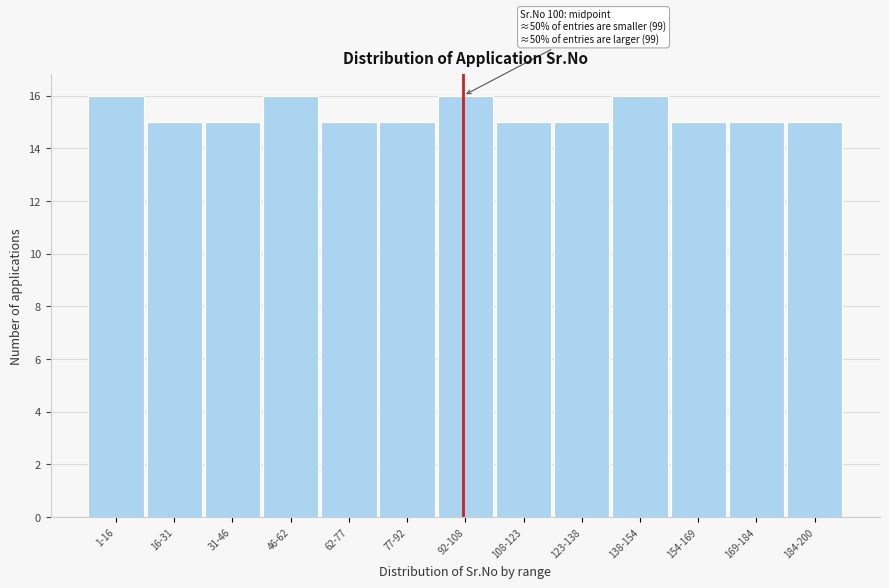

Reading left to right, extract all data points from this chart.

1-16=16	16-31=15	31-46=15	46-62=16	62-77=15	77-92=15	92-108=16	108-123=15	123-138=15	138-154=16	154-169=15	169-184=15	184-200=15